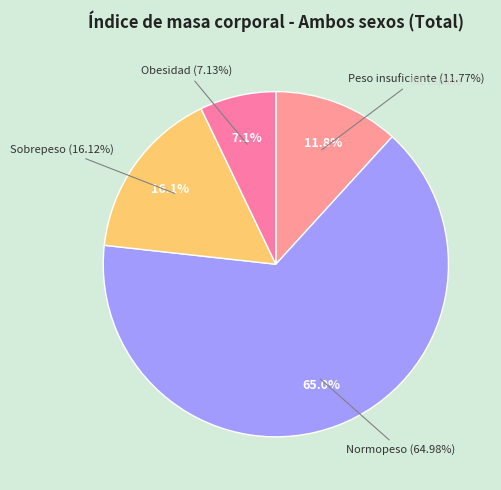

Combined, do Obesidad and Sobrepeso account for over 50%?

No